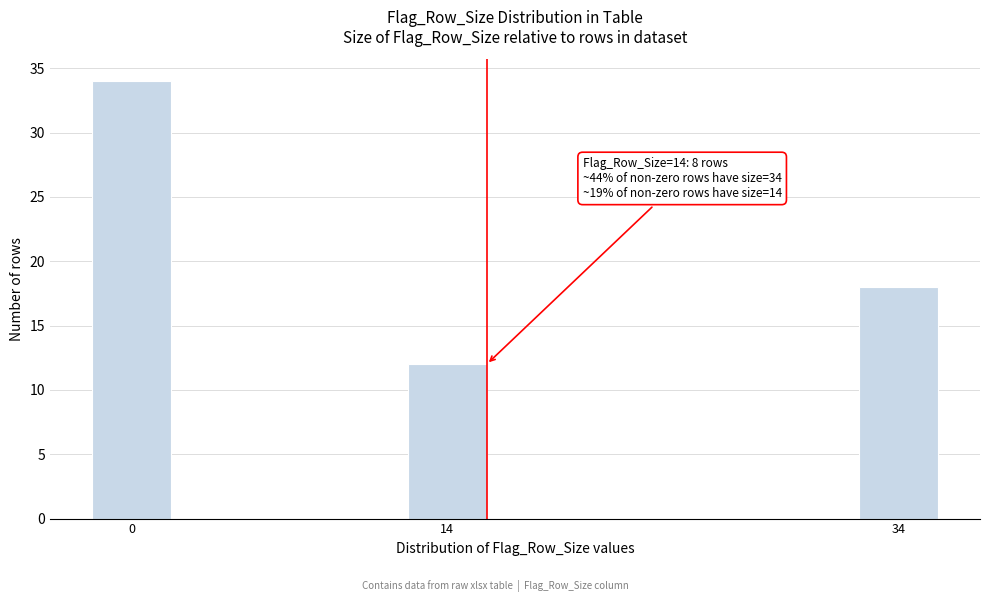

Reading right to left, list all the values displayed in this chart.

34=18	14=12	0=34